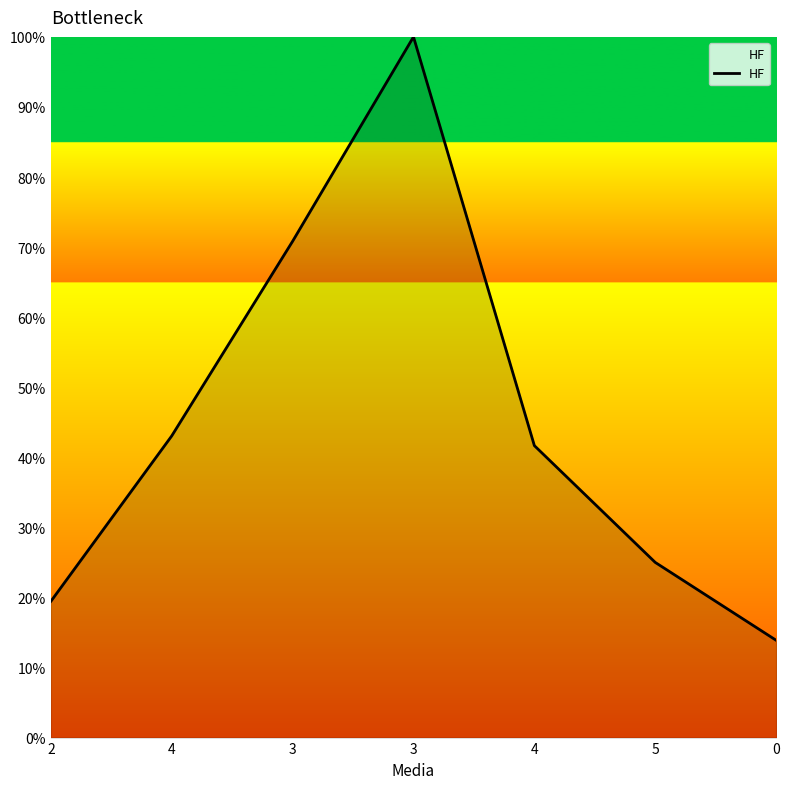

How many distinct data groups are displayed?

1